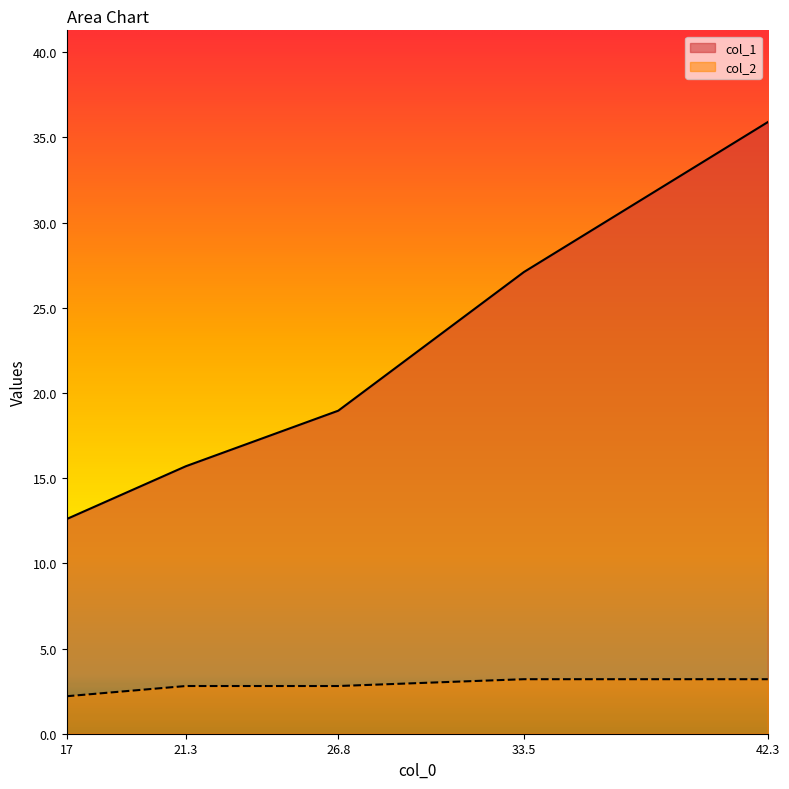

What is the label of the 5th point from the right?

17